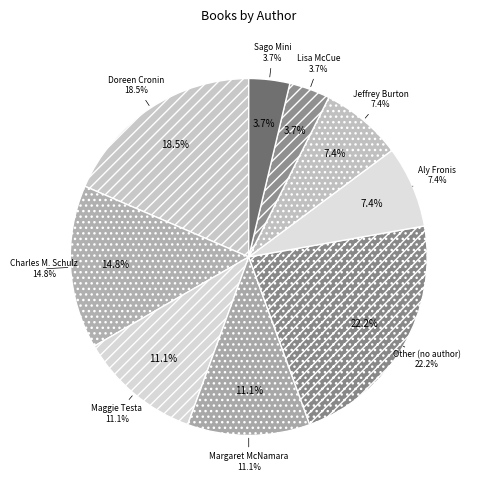

Do Lisa McCue and Doreen Cronin together represent more than half of the pie?

No